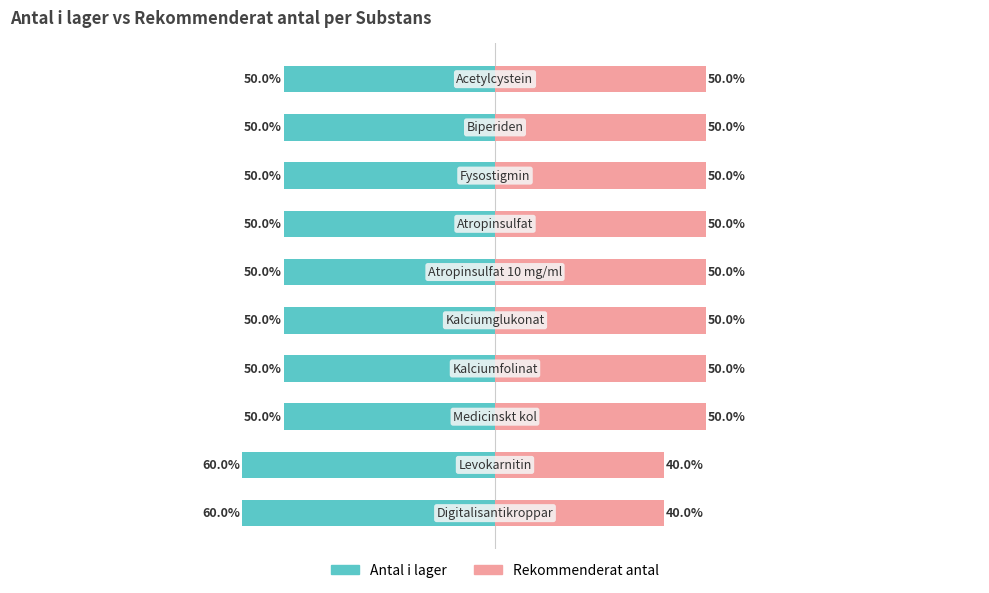

How many categories are shown in the chart?

10